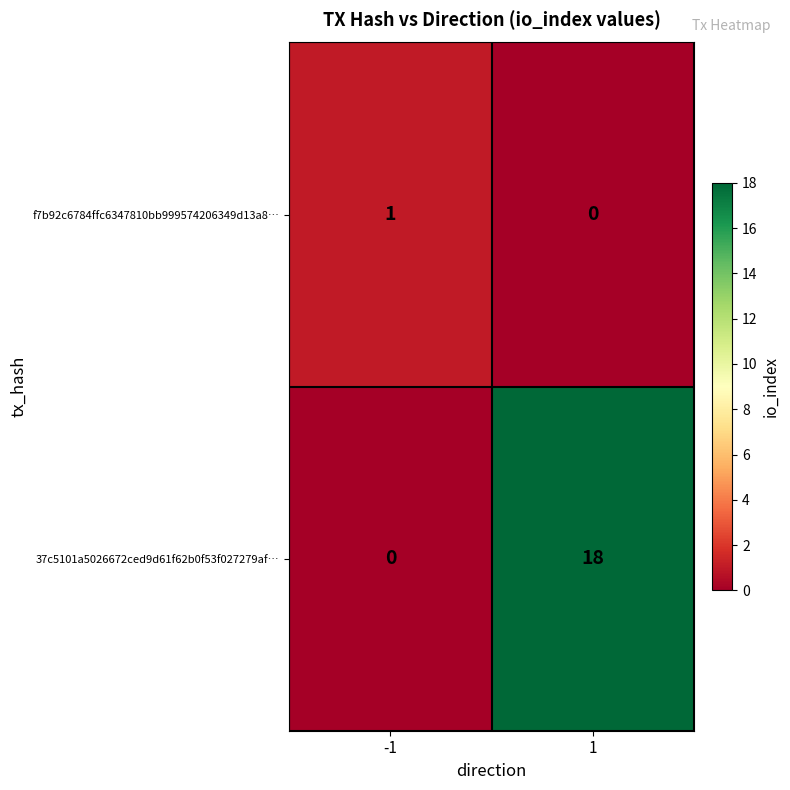

Which series has the largest range (max minus min)?

37c5101a5026672ced9d61f62b0f53f027279af…